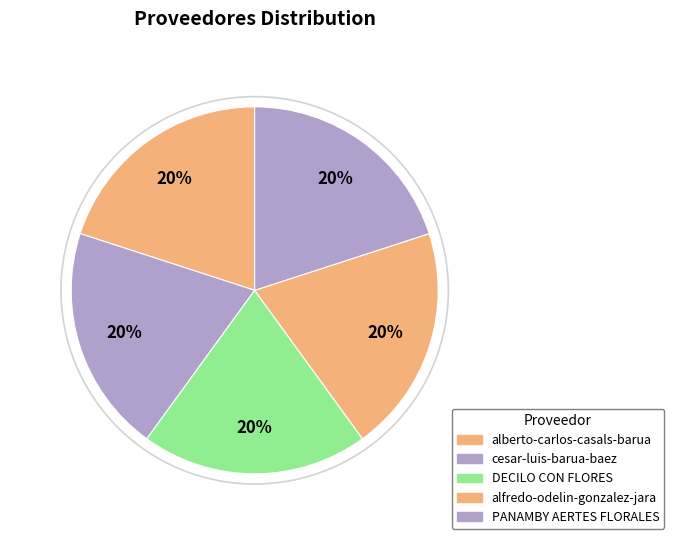

Is it true that alberto-carlos-casals-barua is 20% of the pie?

True